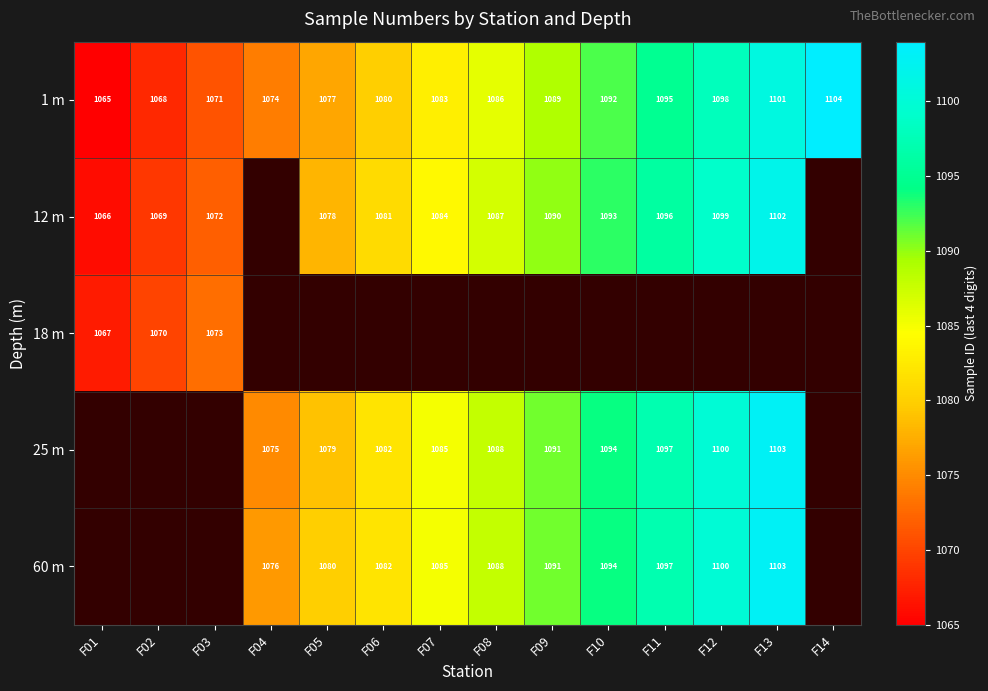

What is the sum of the 25 m values at F08 and F11?

2185